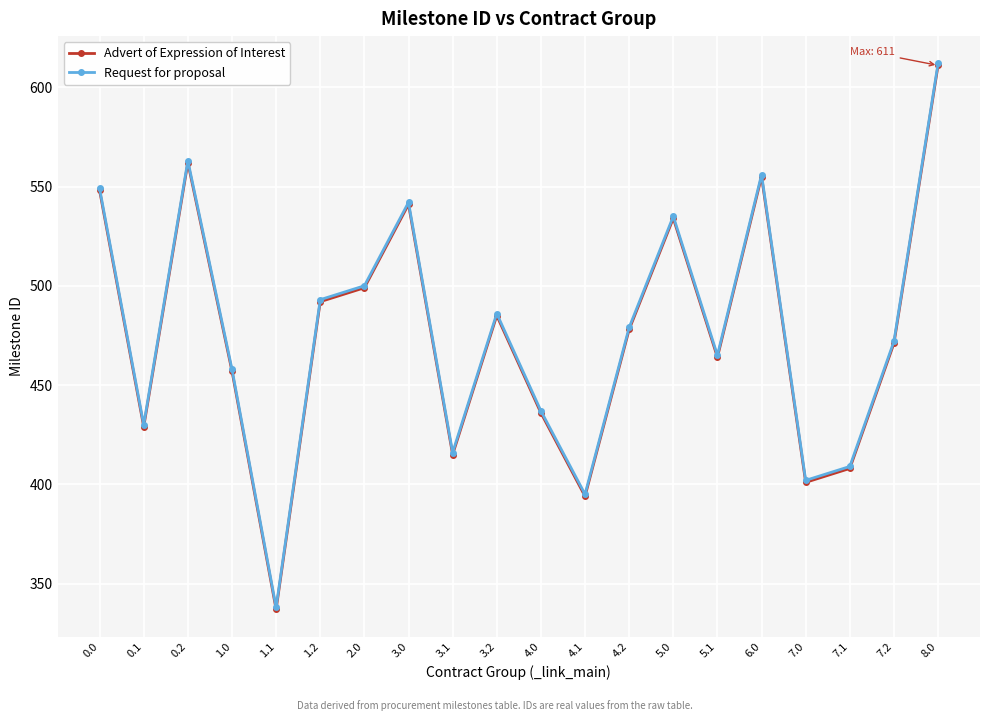

Reading right to left, list all the values displayed in this chart.

Advert of Expression of Interest: 611	471	408	401	555	464	534	478	394	436	485	415	541	499	492	337	457	562	429	548
Request for proposal: 612	472	409	402	556	465	535	479	395	437	486	416	542	500	493	338	458	563	430	549